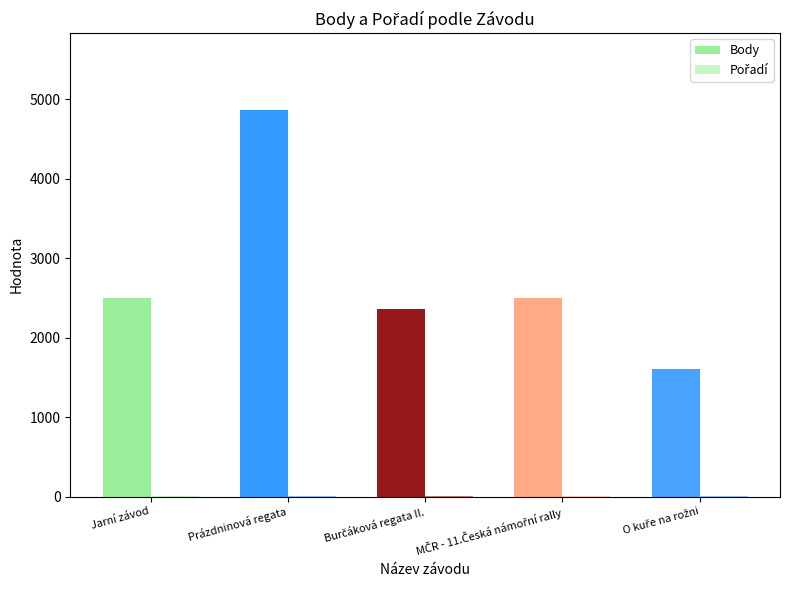

What is the approximate value of Body at Jarní závod, to the nearest 50?

2500